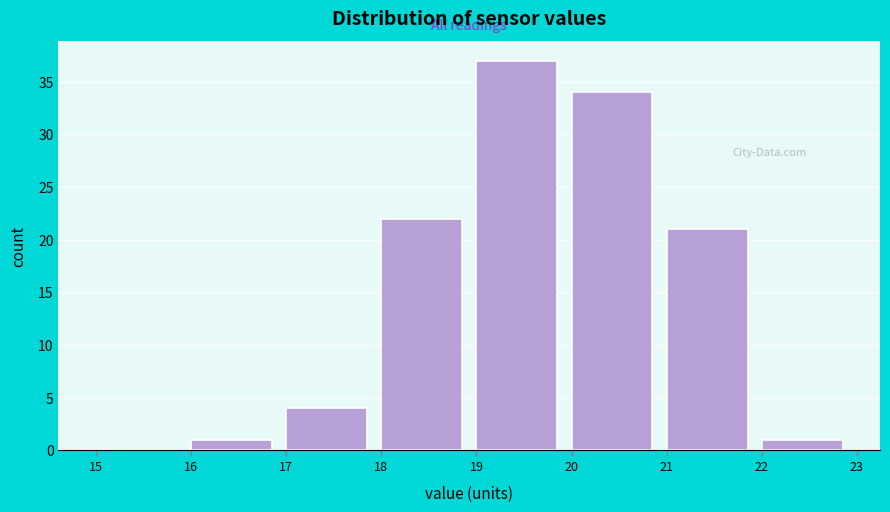

Which range on the x-axis has the tallest bar?

19 to 20